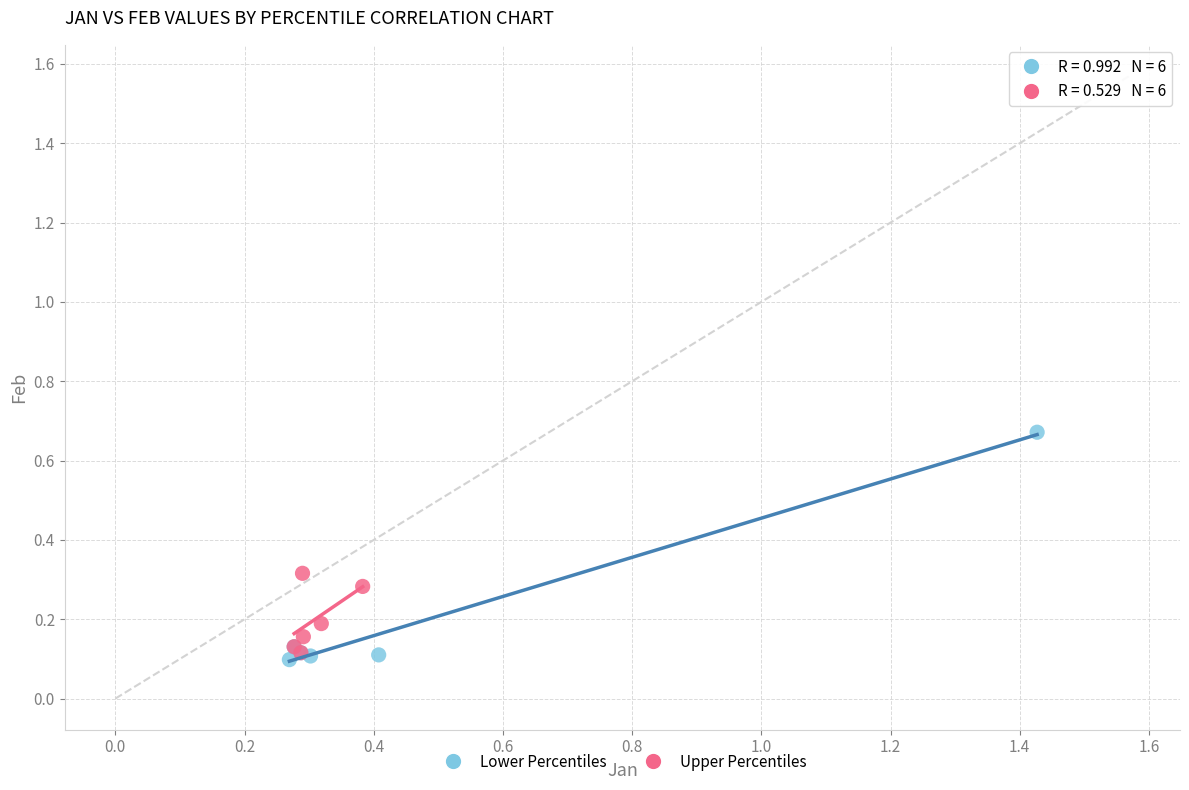

Which series contains the highest Y value?

Lower Percentiles